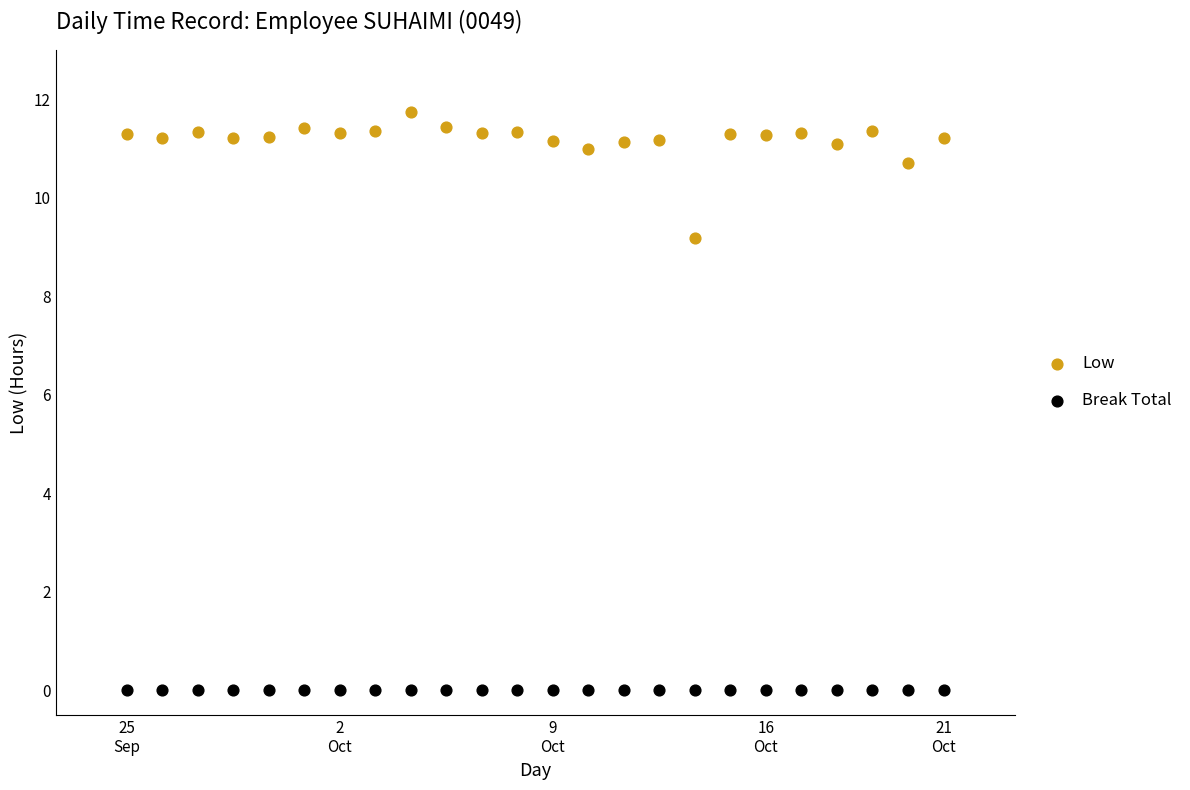

What are all the series names shown in the legend?

Low, Break Total